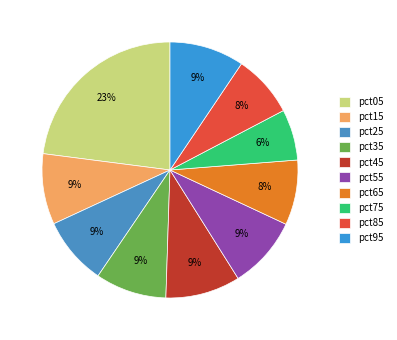

To the nearest percent, what is the combined percentage of pct95 and pct55?

19%